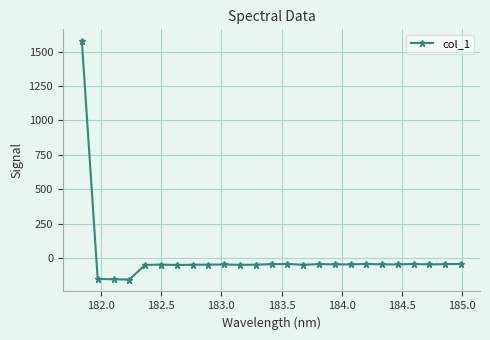

True or false: there are more than 2 points higher than both neighbors.

True